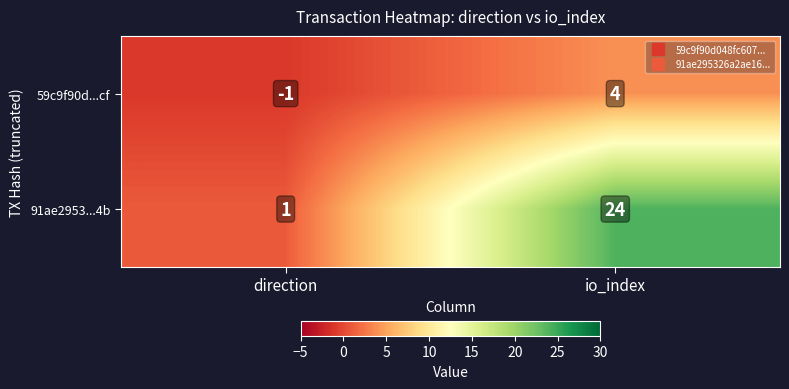

At which category is the sum across all series the highest?

io_index